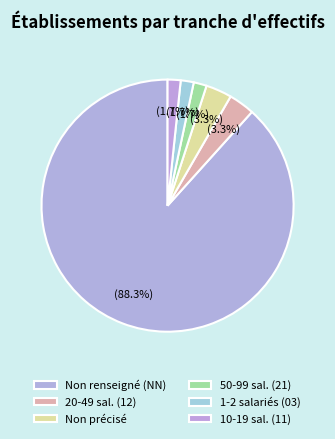

How many slices are in this pie chart?

6